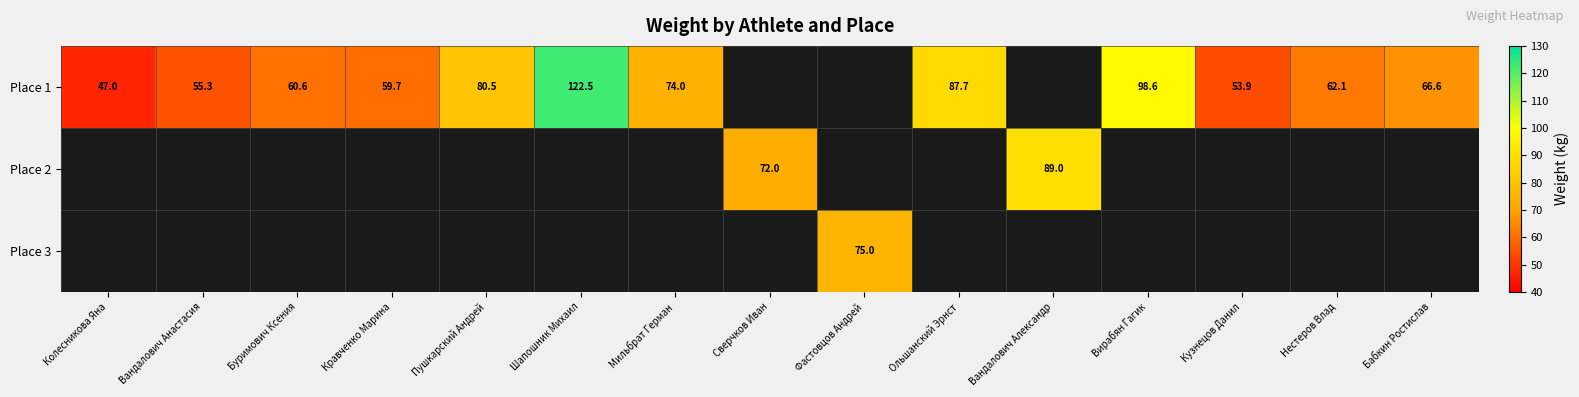

Is it true that Place 1 equals 111.6 at Бабкин Ростислав?

False